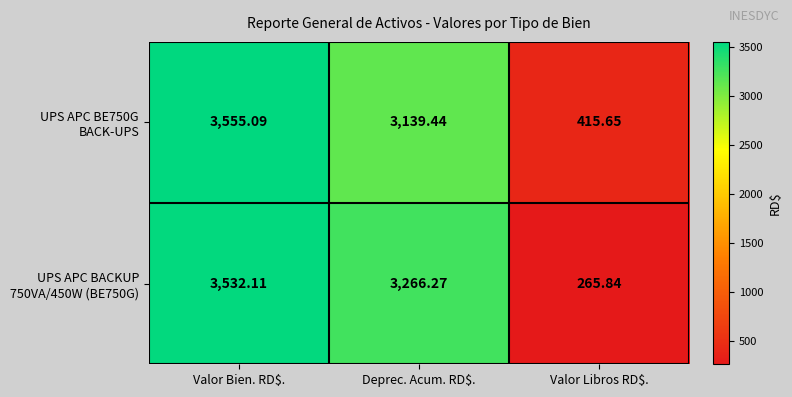

Between Valor Bien. RD$. and Deprec. Acum. RD$., which is larger?

Valor Bien. RD$.